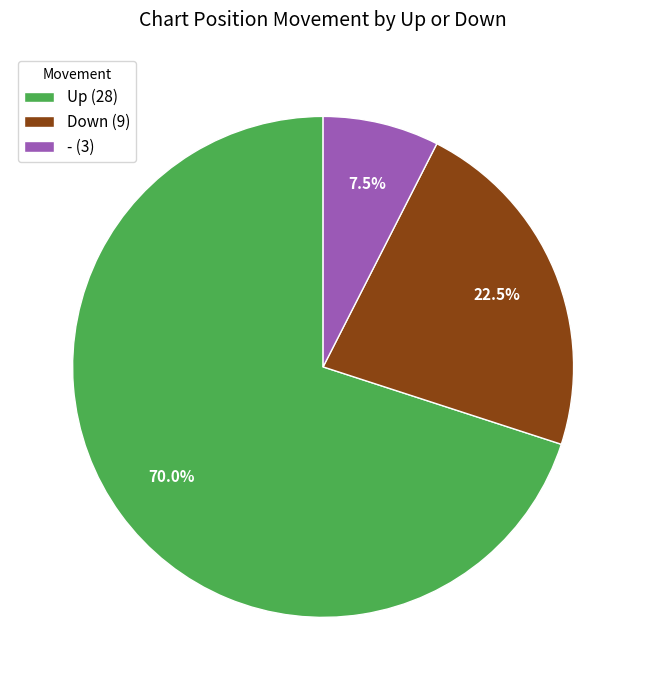

Approximately how many times larger is the value at Up (28) compared to Down (9)?

3.1